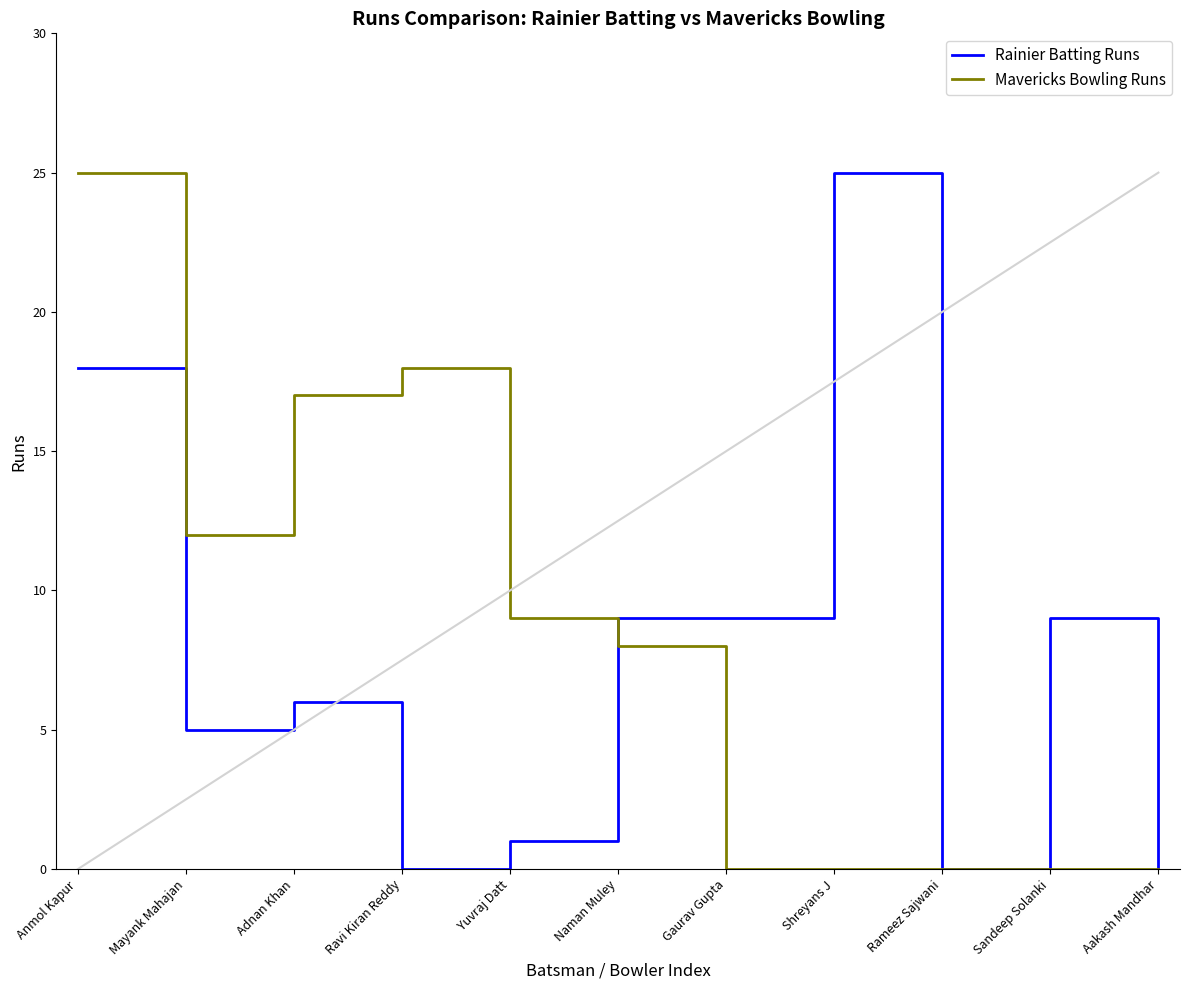

The Mavericks Bowling Runs series shows 8 at Naman Muley. True or false?

True